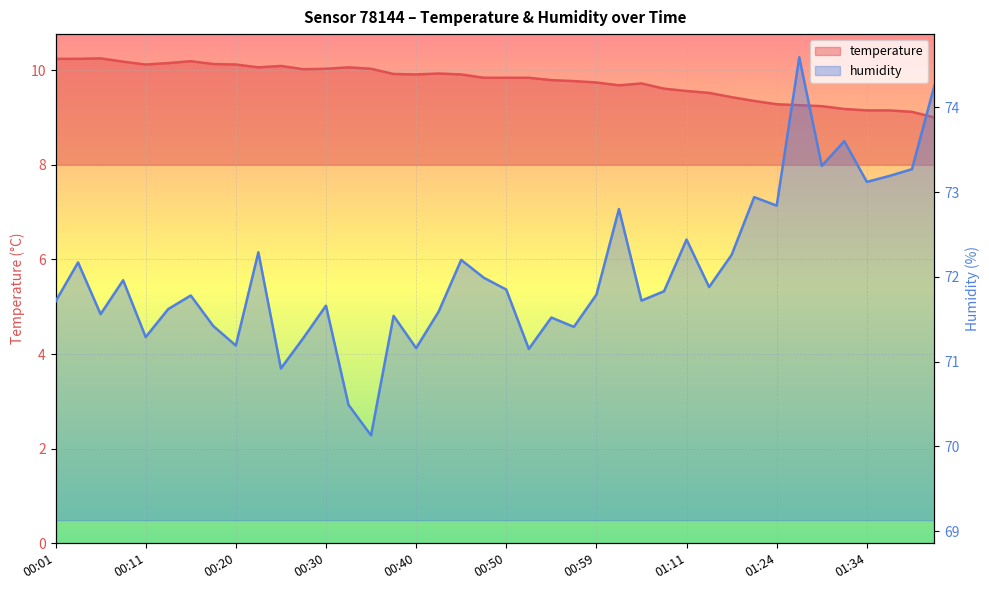

Between 01:32 and 01:07, which is larger?

01:07